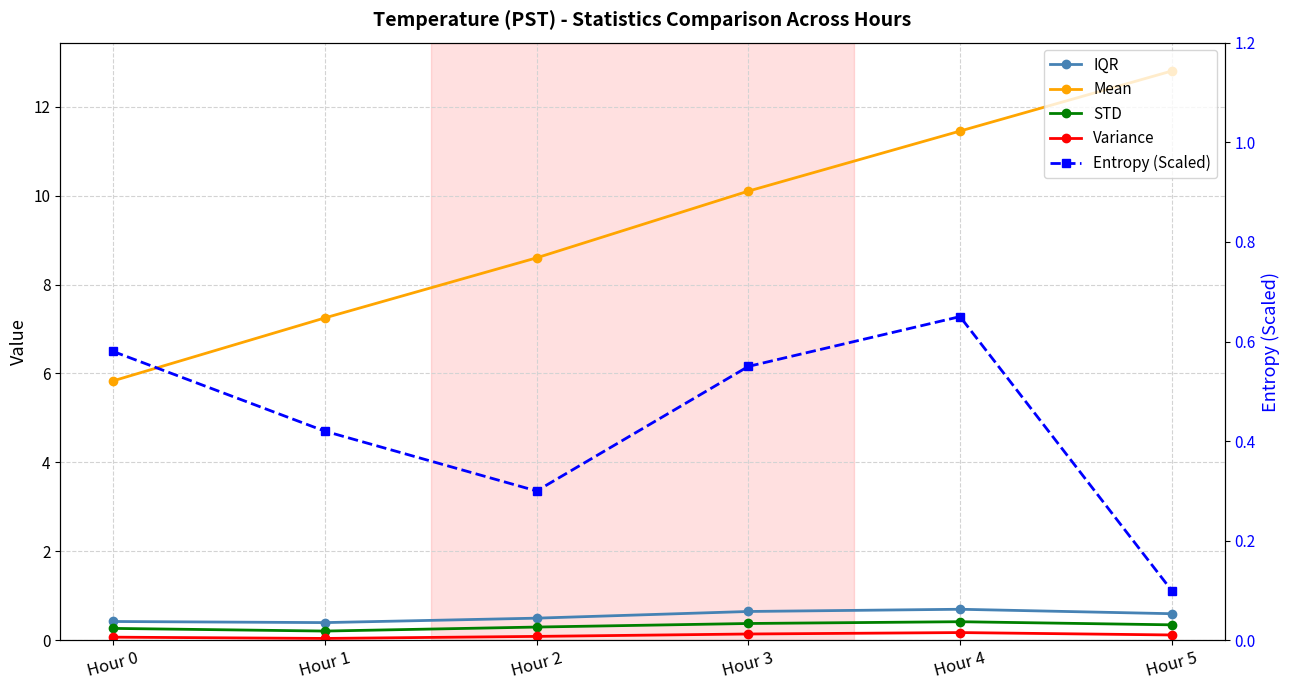

Reading left to right, extract all data points from this chart.

IQR: 0.4	0.4	0.5	0.7	0.7	0.6
Mean: 5.8	7.2	8.6	10.1	11.4	12.8
STD: 0.3	0.2	0.3	0.4	0.4	0.3
Variance: 0.1	0.0	0.1	0.1	0.2	0.1
Entropy (Scaled): 0.6	0.4	0.3	0.6	0.7	0.1